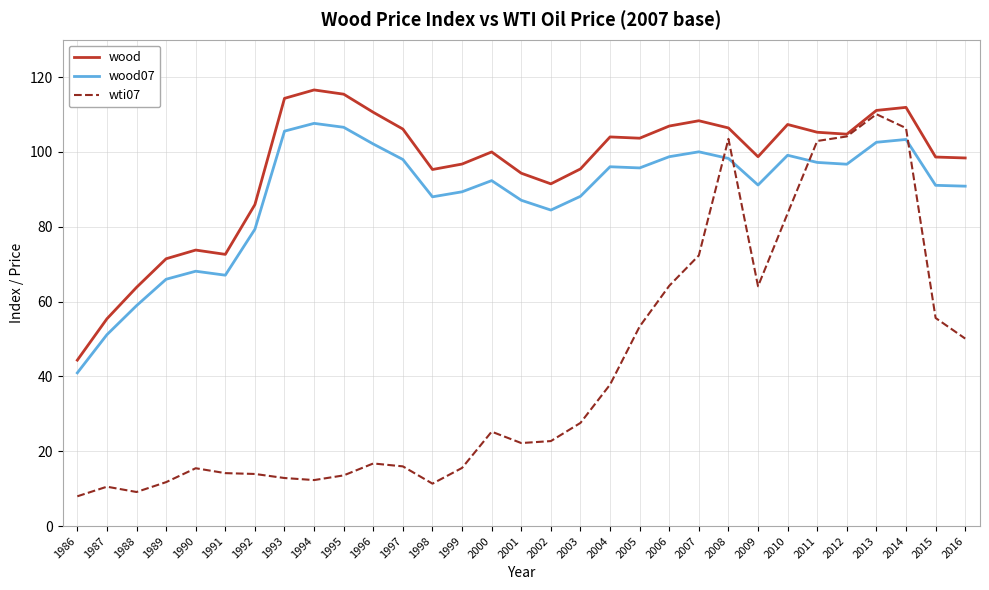

True or false: wood07 and wti07 cross at least once.

True